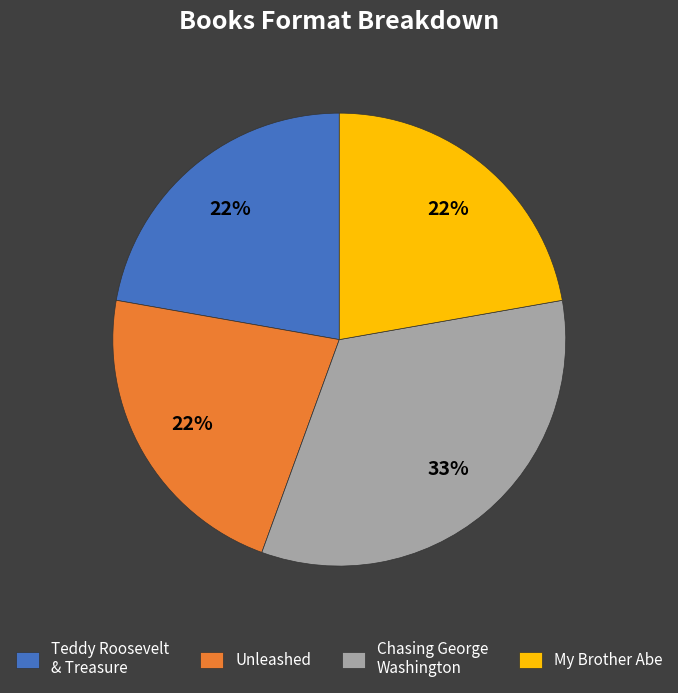

Count the number of slices in the pie.

4